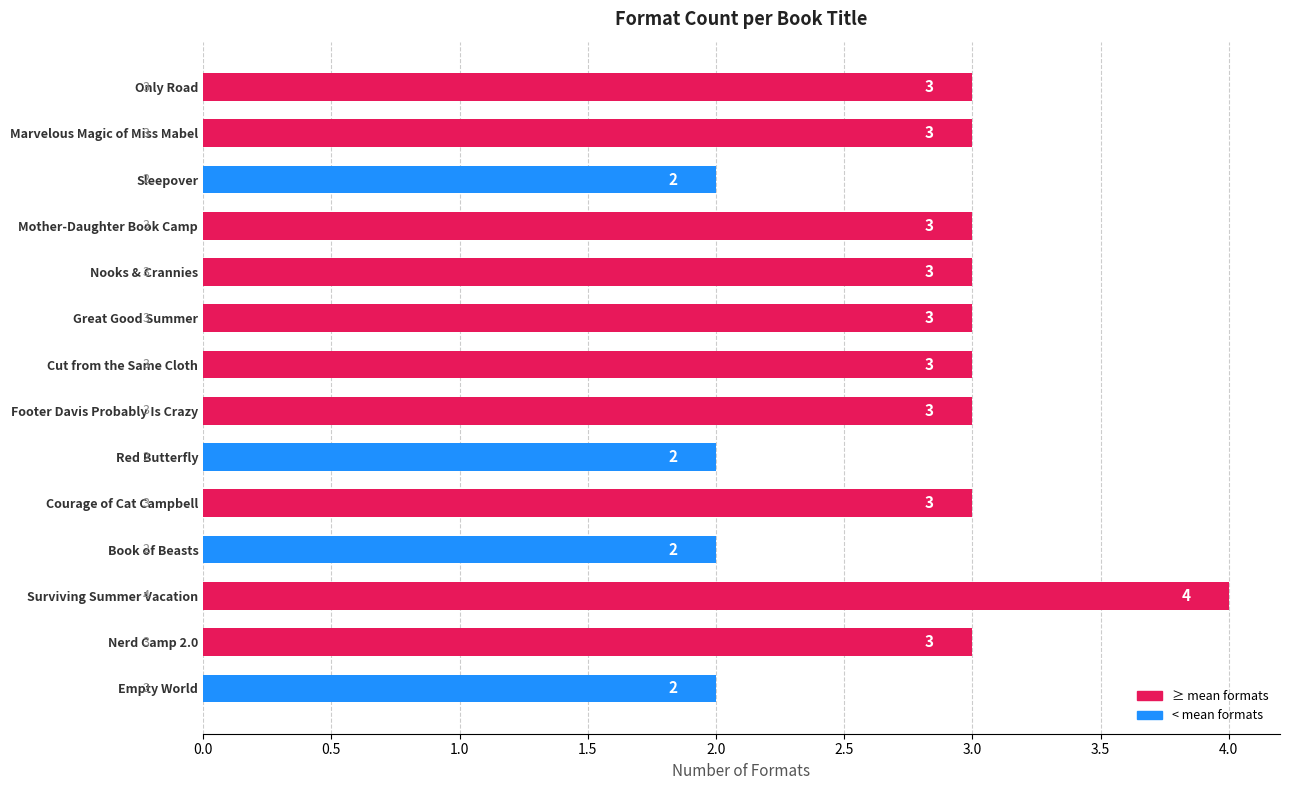

What is the greatest value displayed?

4